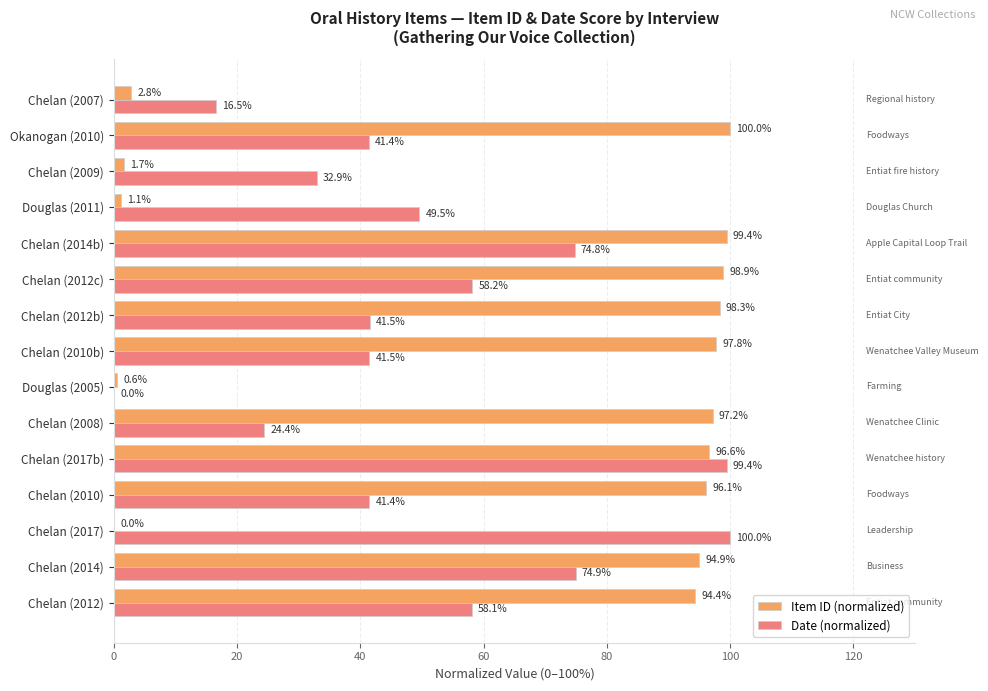

What is the average value of the Item ID (normalized) series?

65.3